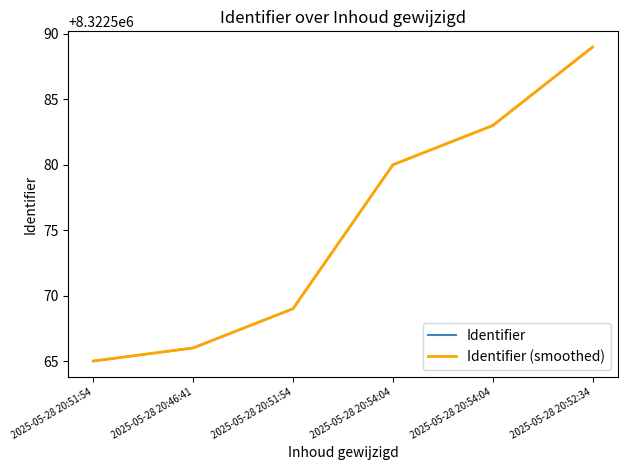

What is the average value of the Identifier (smoothed) series?

8322575